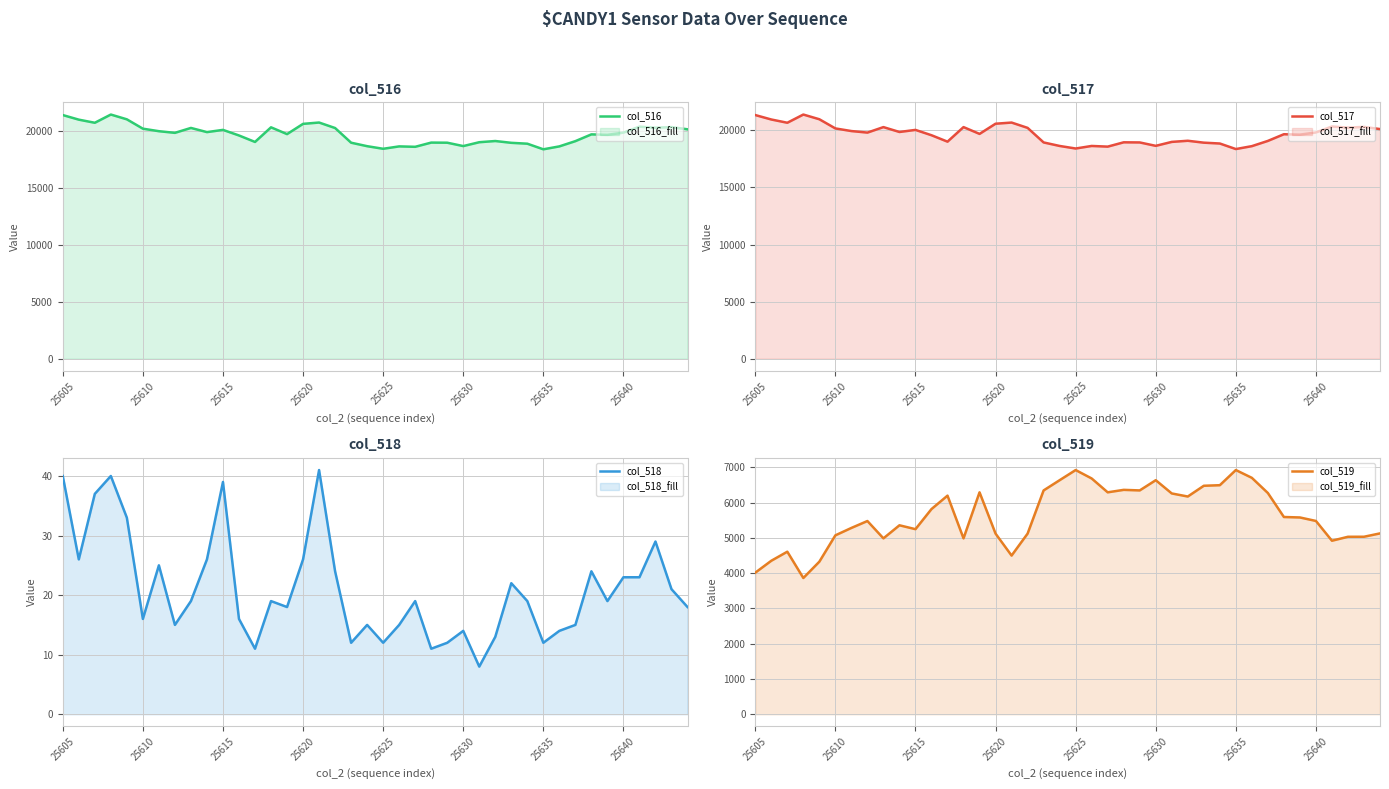

What is the difference between the maximum and second lowest values in the col_518 series?

30